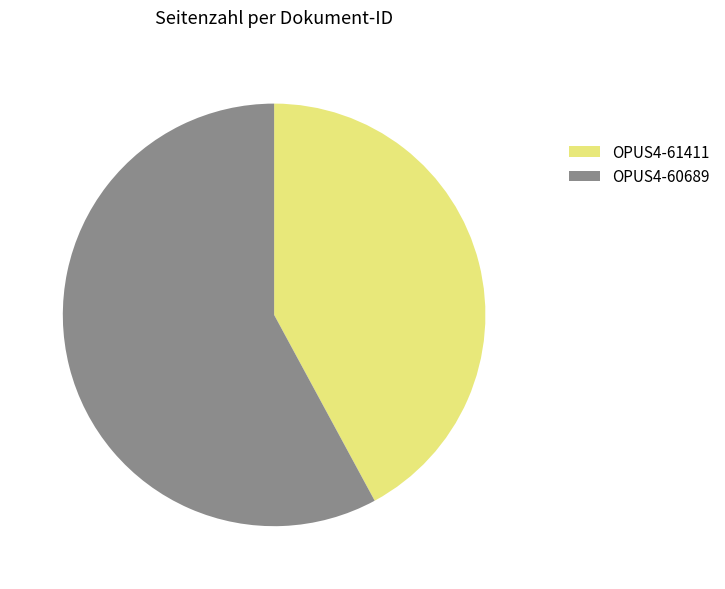

What is the ratio of the value at OPUS4-60689 to the value at OPUS4-61411?

1.4